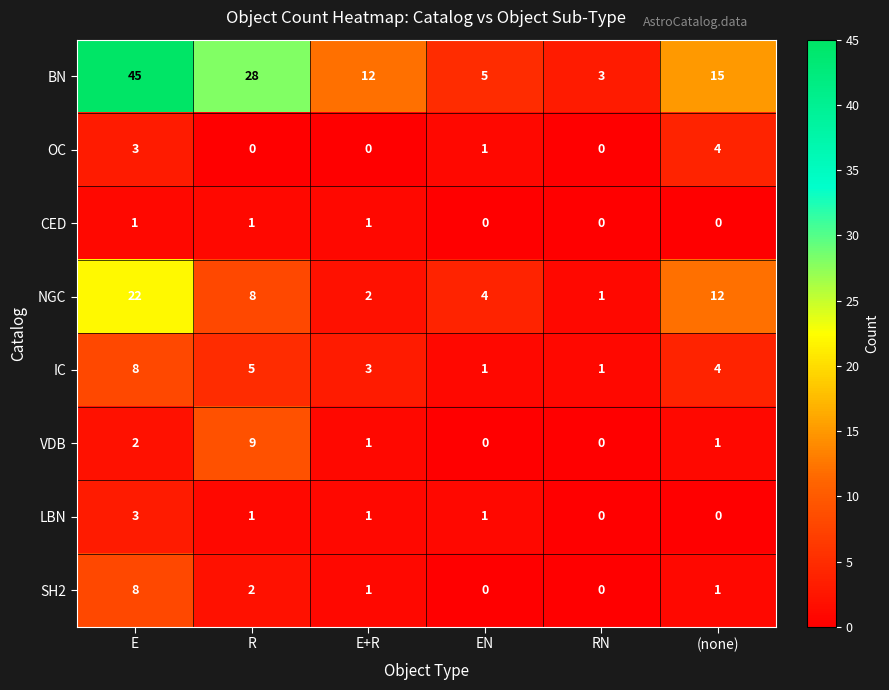

What is the spread (max minus min) of values at EN?

5